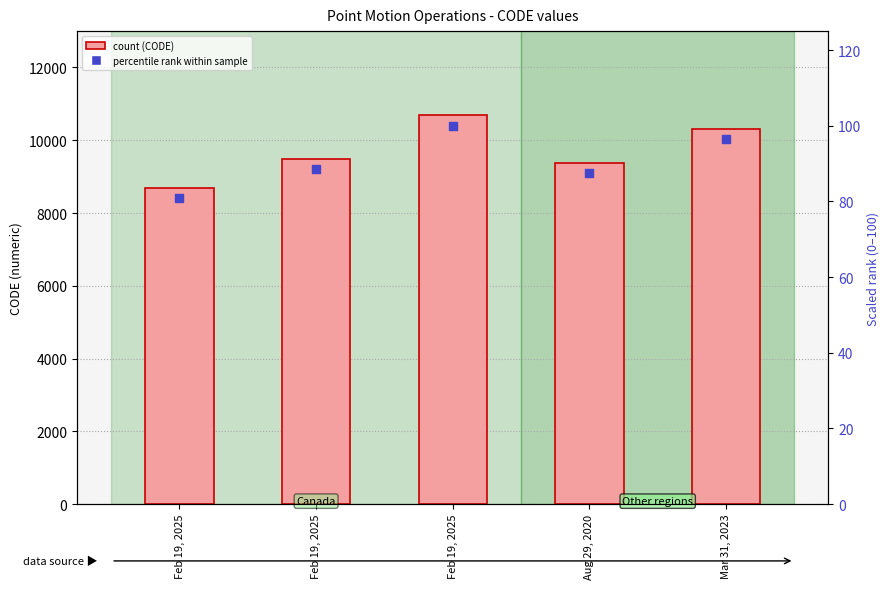

Which series contains the lowest Y value?

scaled rank (0-100)